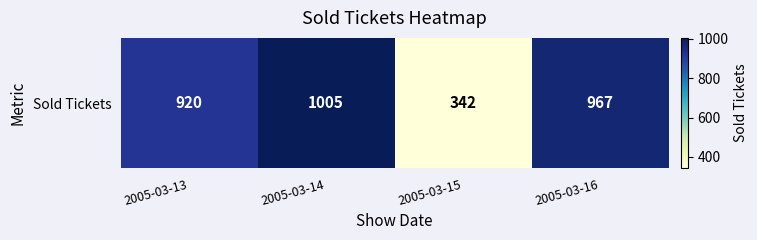

The value at 2005-03-16 is 967. True or false?

True